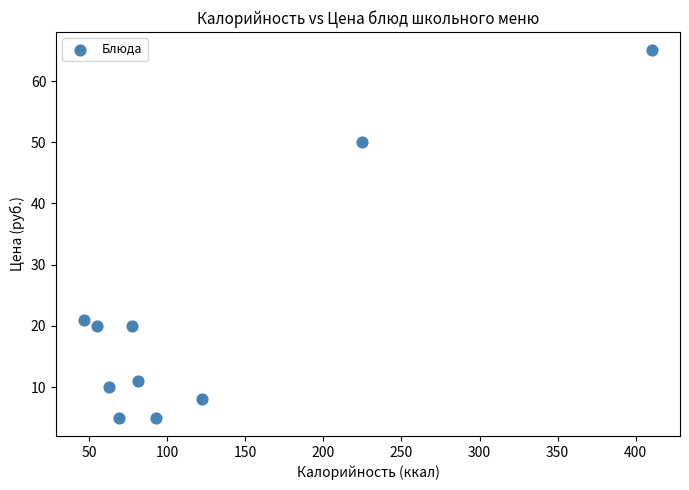

What is the range of Y values (max minus min)?

60